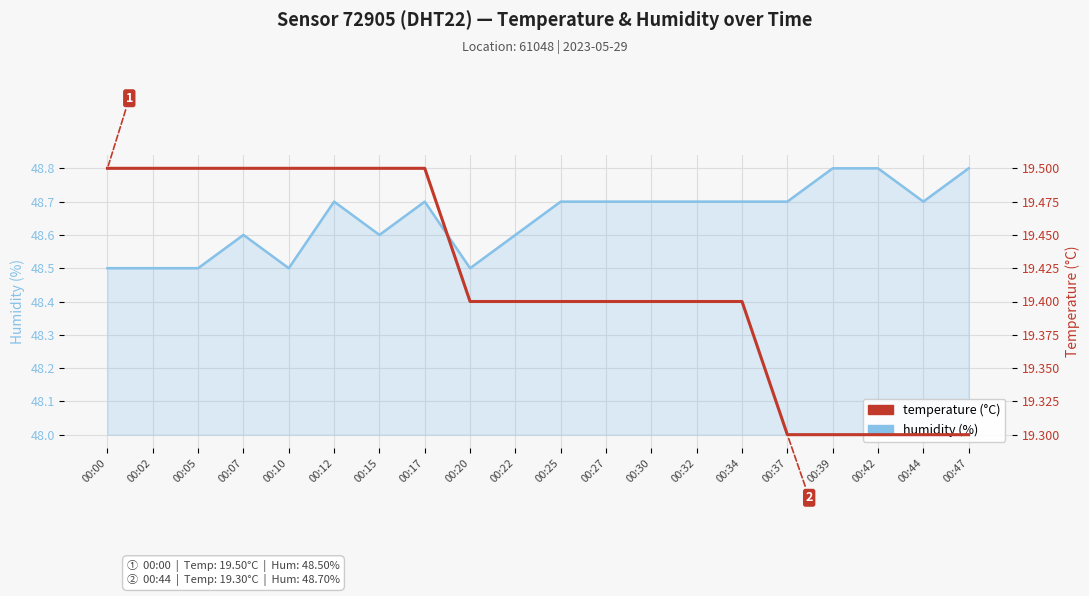

Which category has the lowest value across all series?

00:37